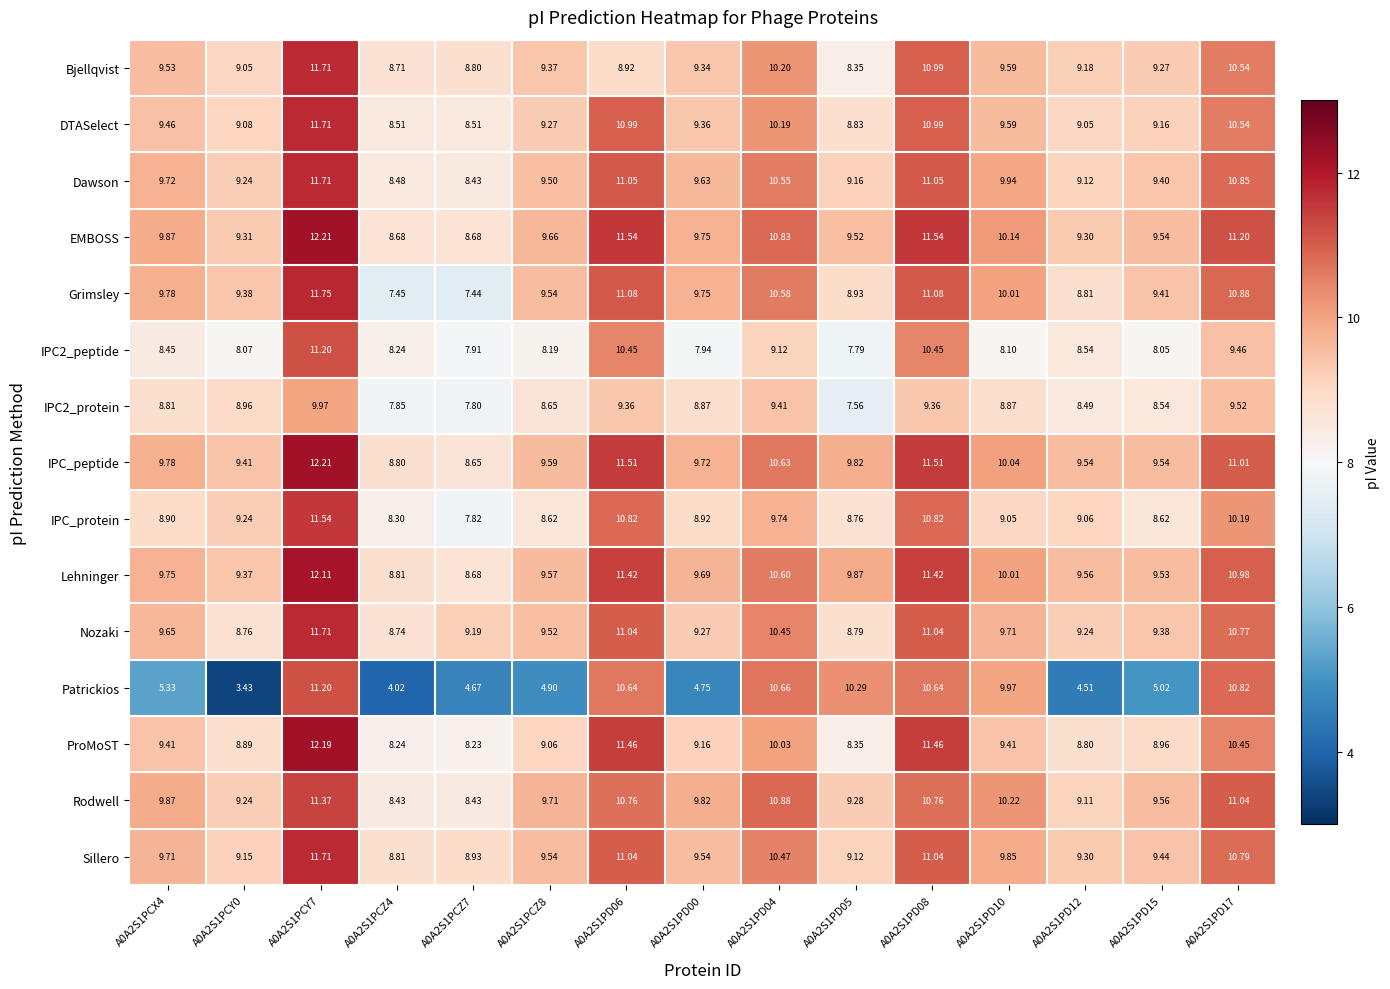

Which series has the largest total across all categories?

EMBOSS